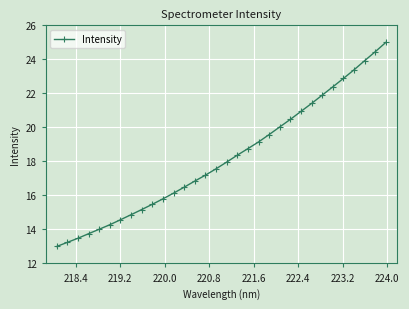

What is the value of the 25th point from the left?

21.4